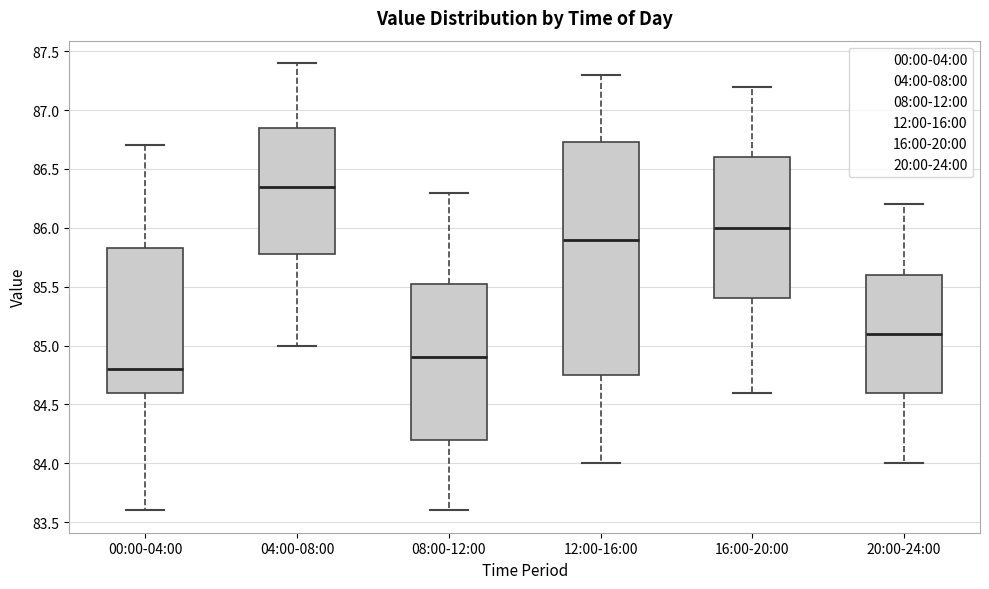

Reading left to right, transcribe this box plot: for each box, give where its median line is, the range the box spans, and where its two whiskers end, as read against the y-axis. The values are not printed on the chart, so give them approximately, as read against the axis.

00:00-04:00: median 84.80, box 84.60 to 85.85, whiskers 83.60 to 86.70
04:00-08:00: median 86.35, box 85.80 to 86.85, whiskers 85.00 to 87.40
08:00-12:00: median 84.90, box 84.20 to 85.55, whiskers 83.60 to 86.30
12:00-16:00: median 85.90, box 84.75 to 86.75, whiskers 84.00 to 87.30
16:00-20:00: median 86.00, box 85.40 to 86.60, whiskers 84.60 to 87.20
20:00-24:00: median 85.10, box 84.60 to 85.60, whiskers 84.00 to 86.20